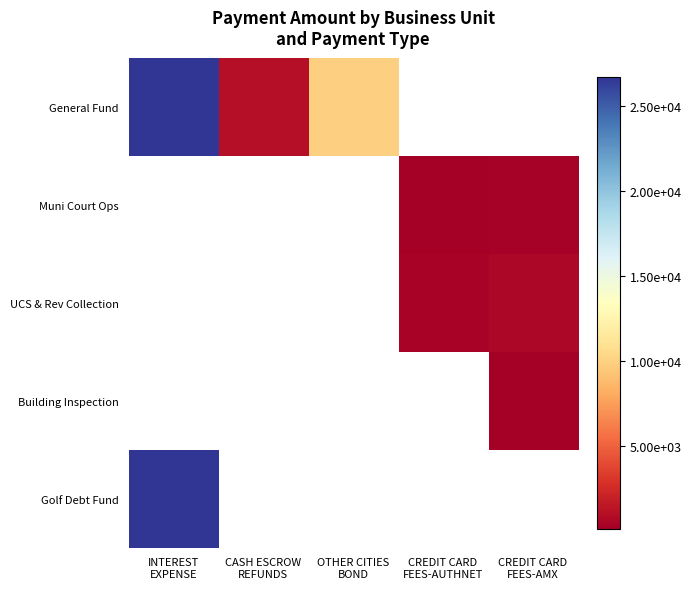

How many values in UCS & Rev Collection are above zero?

2